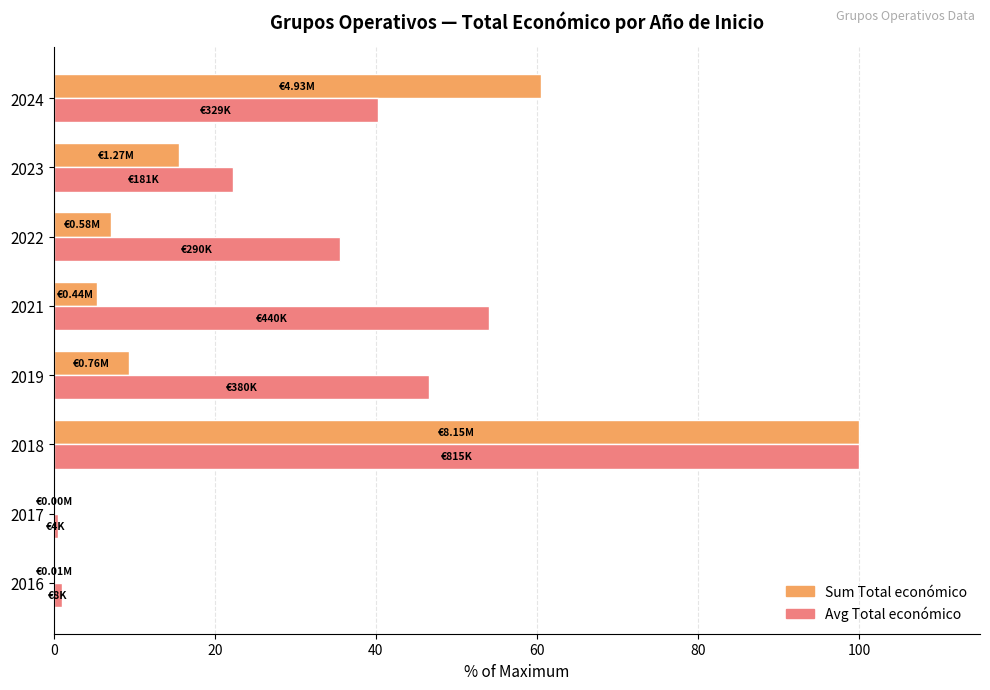

What is the total value across all series at 2021?

59.4